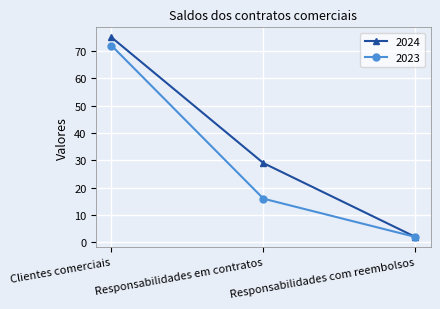

What is the sum of all 2023 values?

90